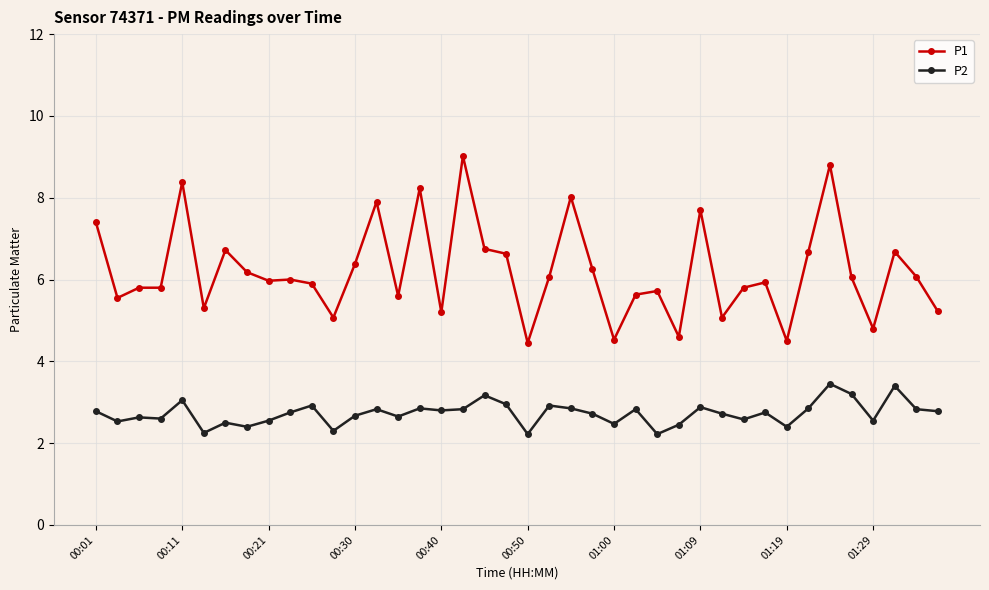

What is the difference between the maximum and second lowest values in the P2 series?

1.2